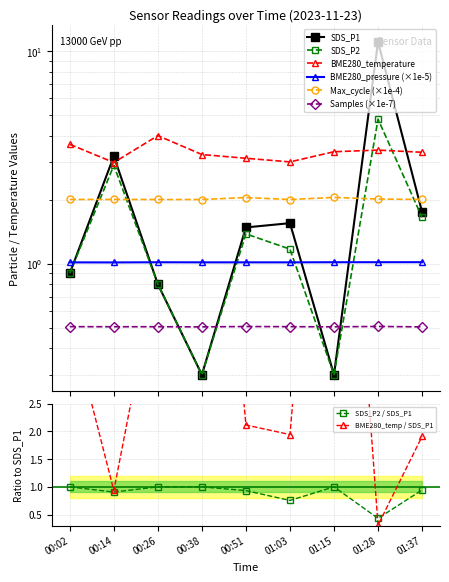

Which series has the largest range (max minus min)?

SDS_P1